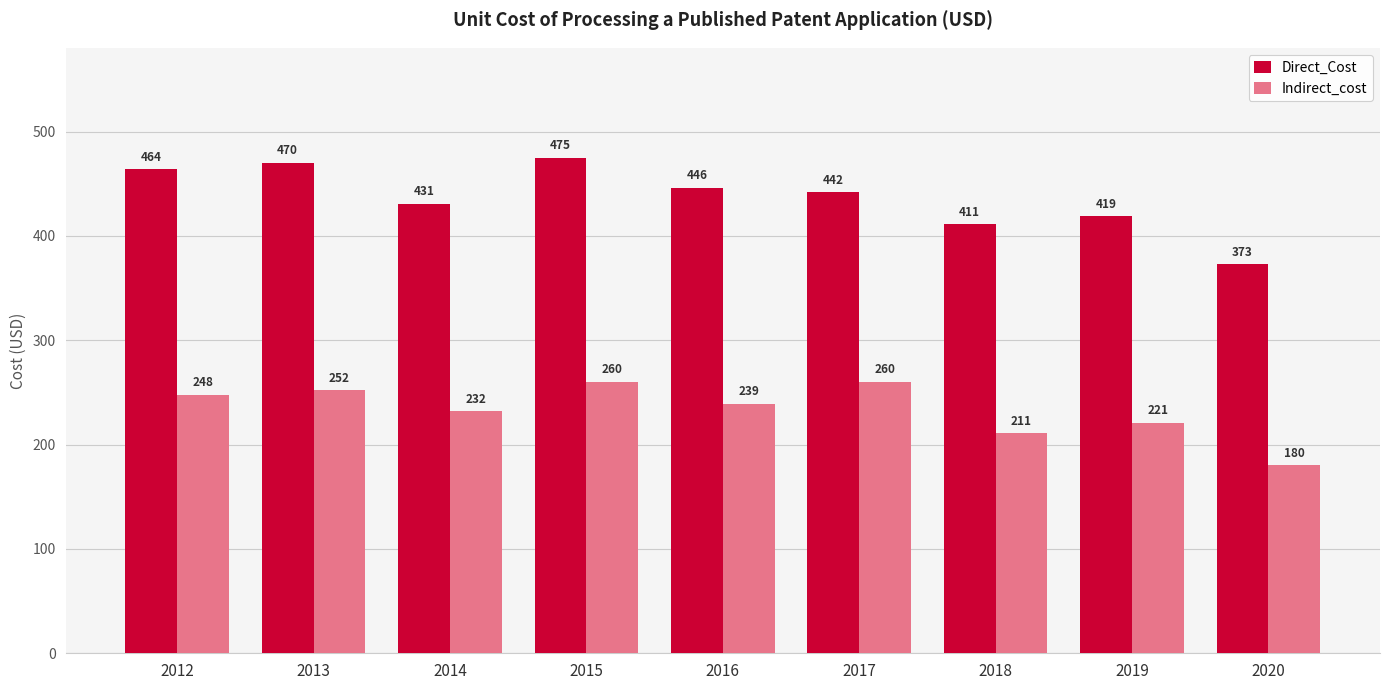

List the series in order of their overall mean, highest first.

Direct_Cost, Indirect_cost